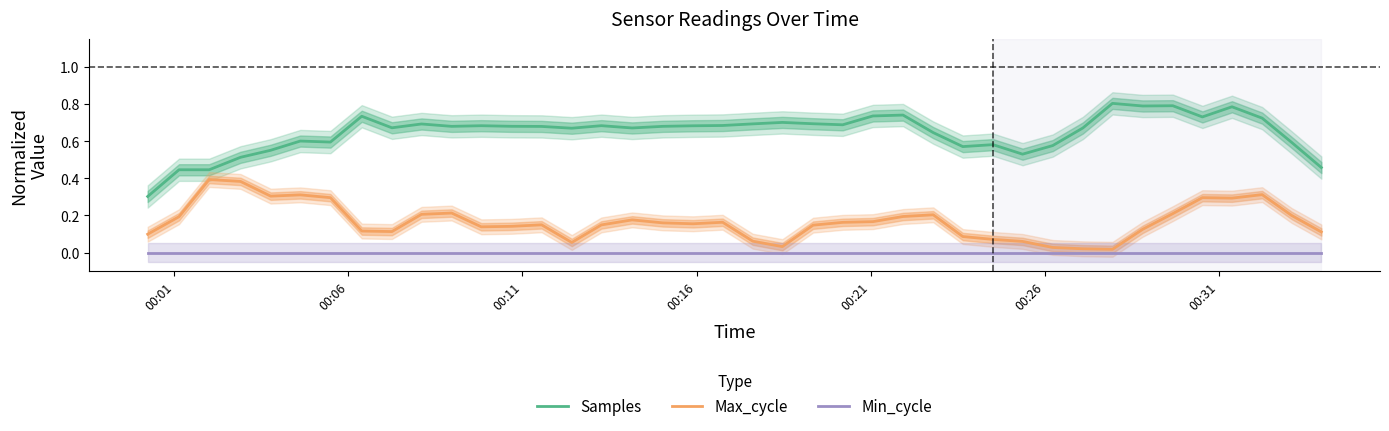

What is the average value of the Max_cycle series?

0.2